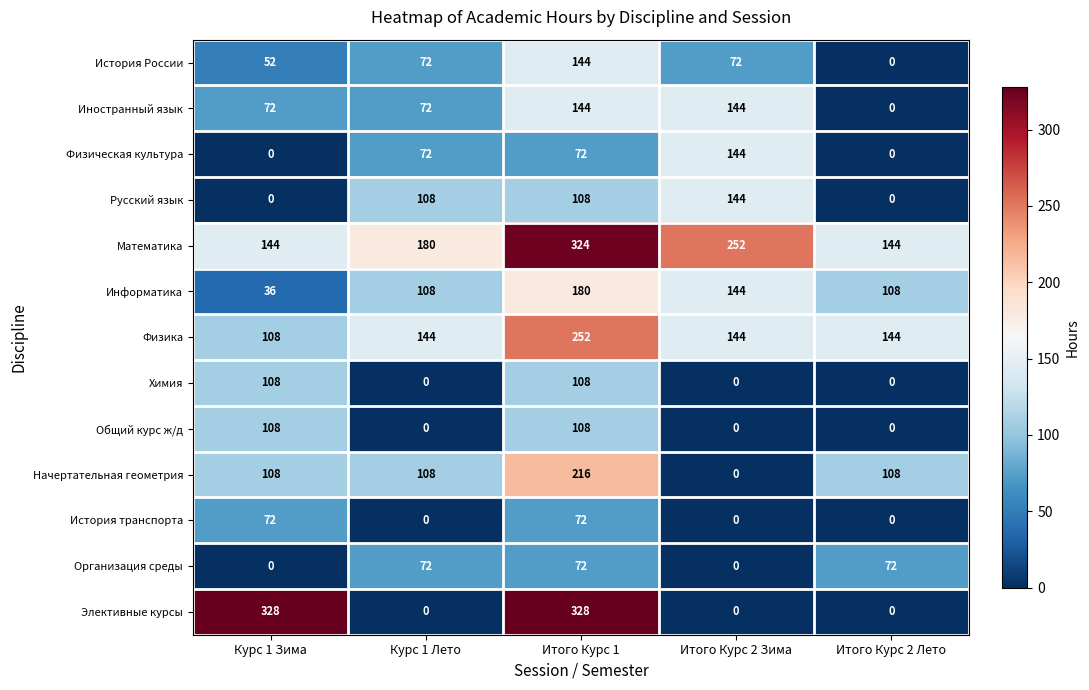

What is the highest value of the Русский язык series?

144